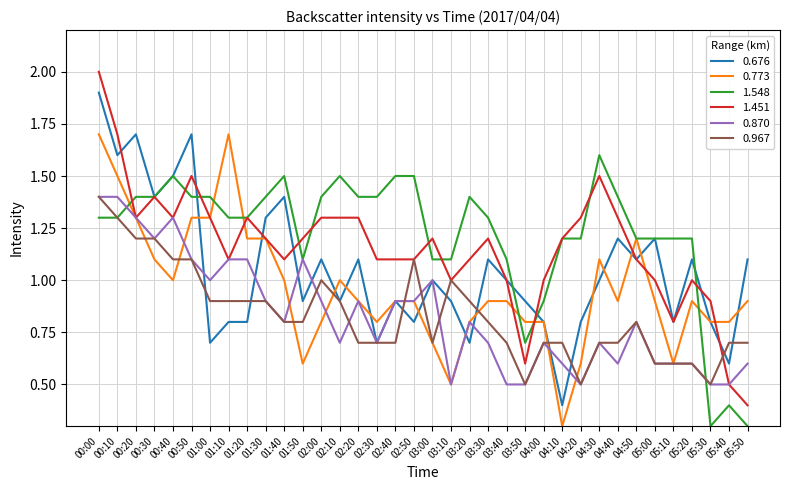

Is it true that 1.451 equals 1.3 at 04:40?

True